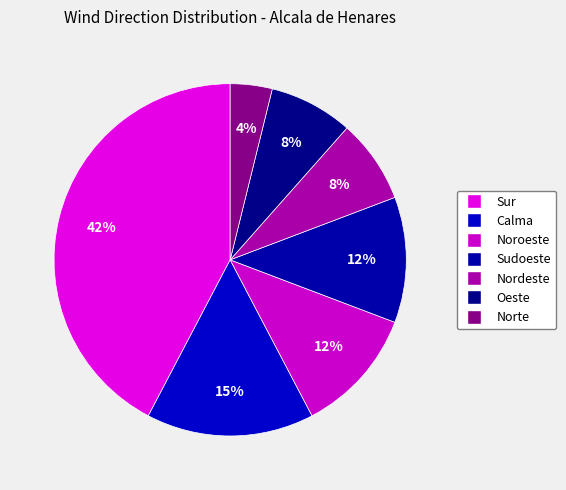

To the nearest percent, what percentage of the pie is Sur?

42%